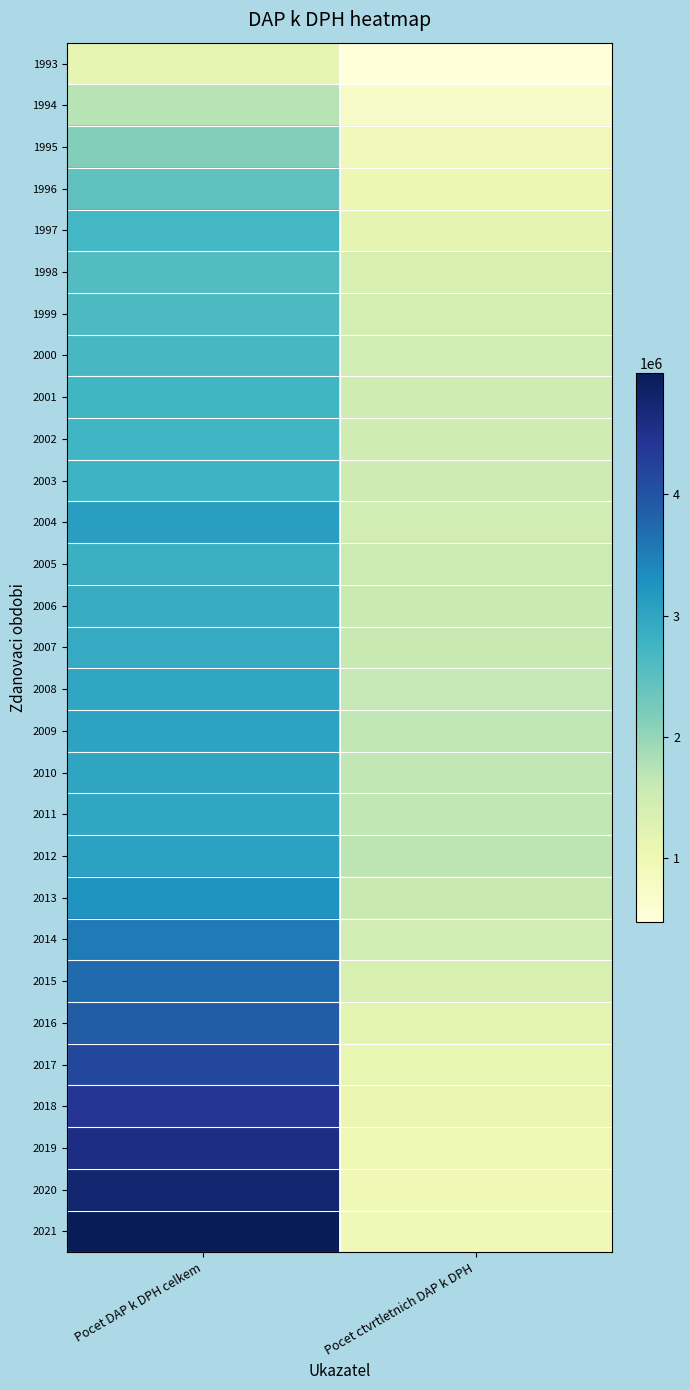

At Pocet ctvrtletnich DAP k DPH, list the series in order from largest to smallest.

2012, 2011, 2010, 2009, 2008, 2007, 2013, 2006, 2005, 2003, 2002, 2001, 2014, 2000, 2004, 1999, 2015, 1998, 2016, 1997, 2017, 2018, 1996, 2019, 2020, 2021, 1995, 1994, 1993